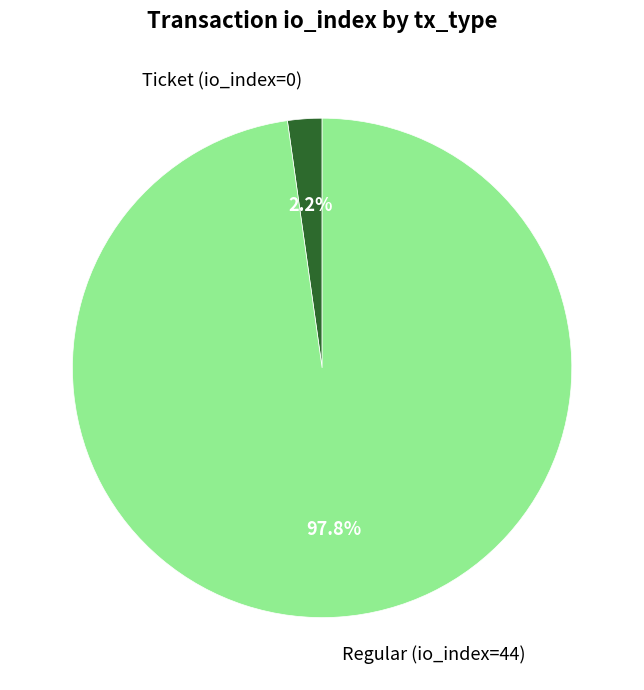

Do Regular (io_index=44) and Ticket (io_index=0) together represent more than half of the pie?

Yes